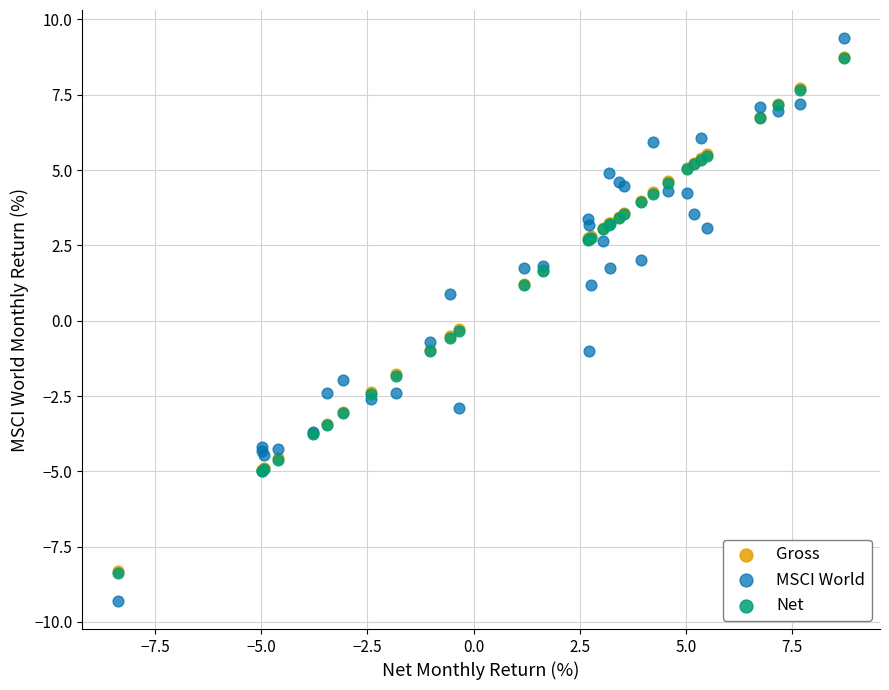

What are all the series names shown in the legend?

Gross, MSCI World, Net